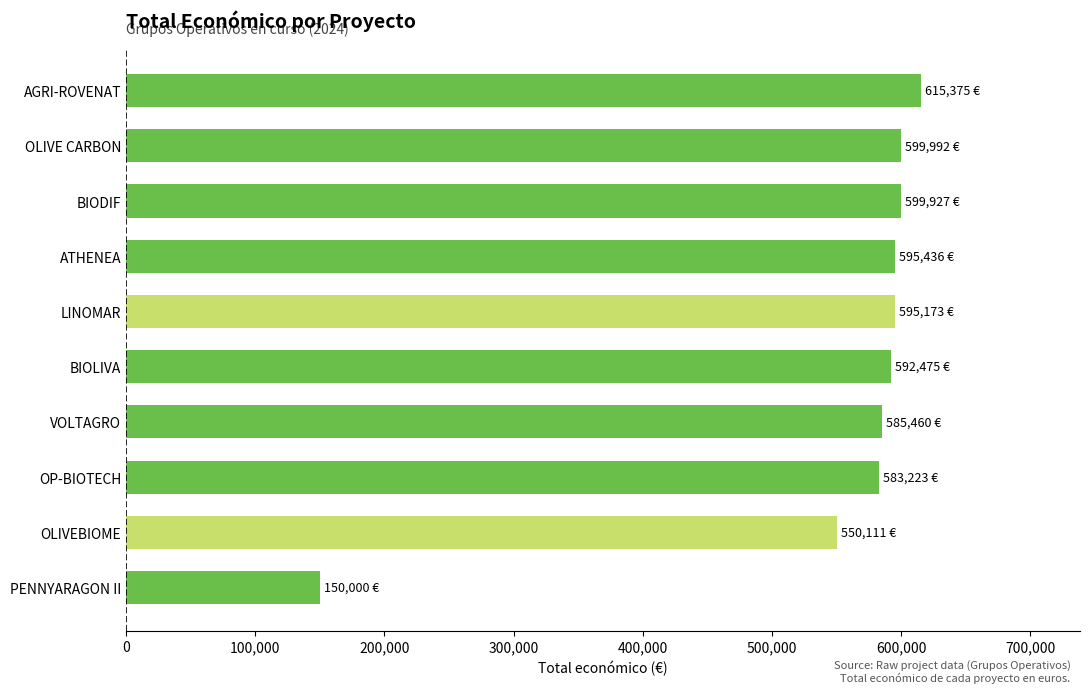

At which category does the chart reach its minimum across all series?

PENNYARAGON II